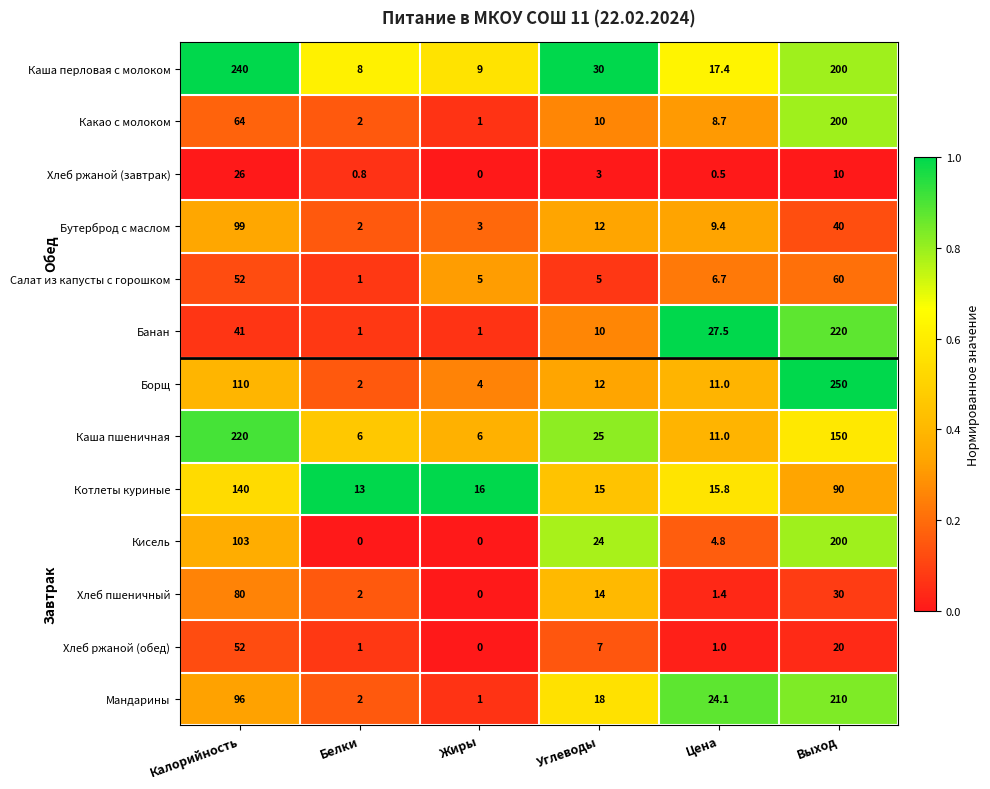

Between Калорийность and Цена, which series saw the biggest shift?

Каша перловая с молоком